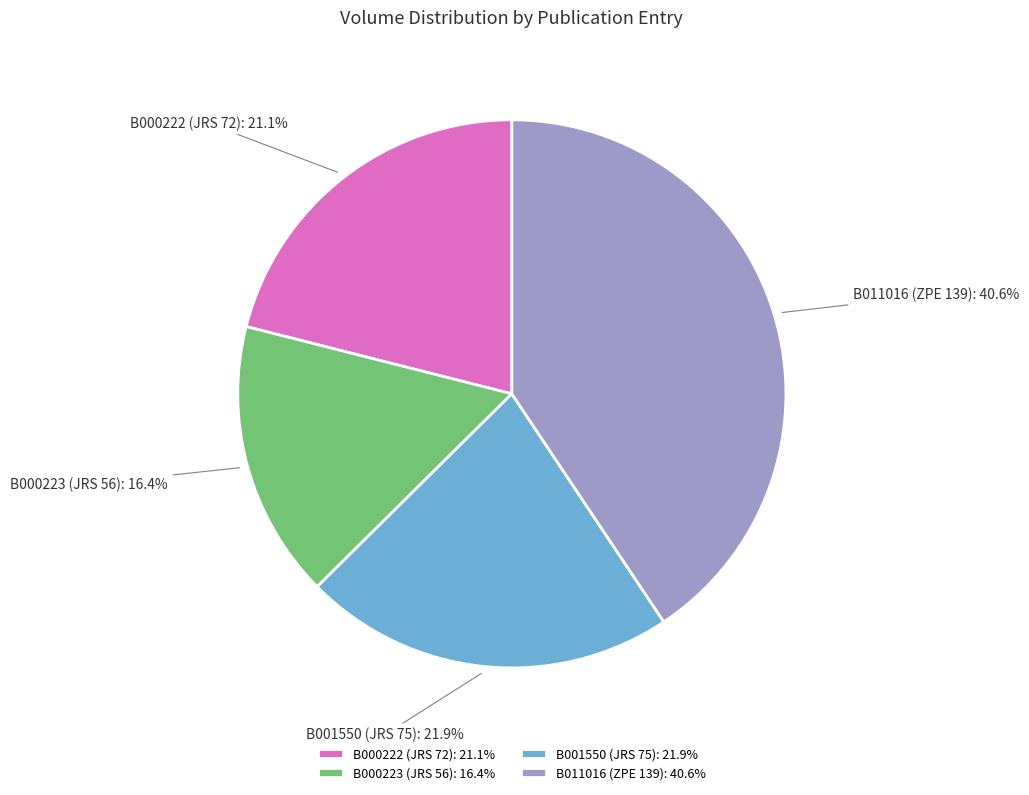

What is the ratio of the value at B001550 (JRS 75) to the value at B000222 (JRS 72)?

1.0